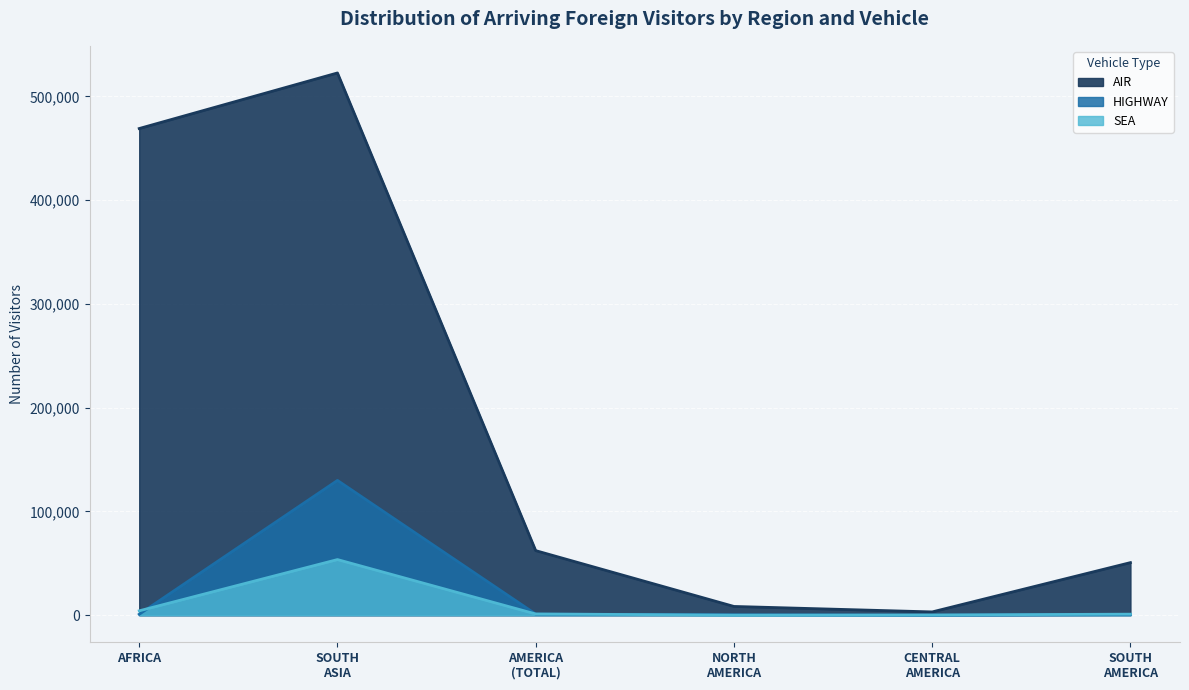

The value at CENTRAL AMERICA is 3132. True or false?

True